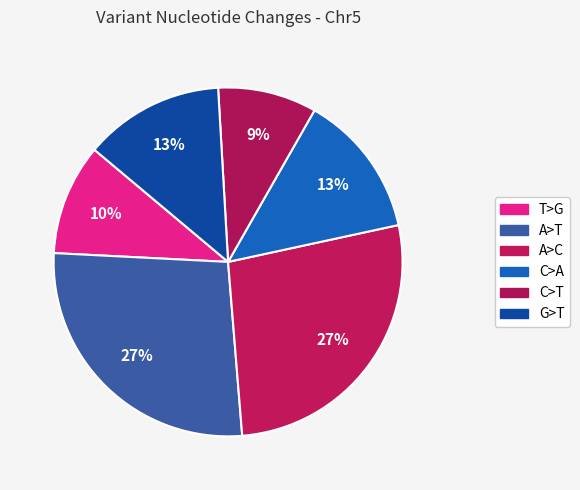

Does G>T represent more than half of the total?

No